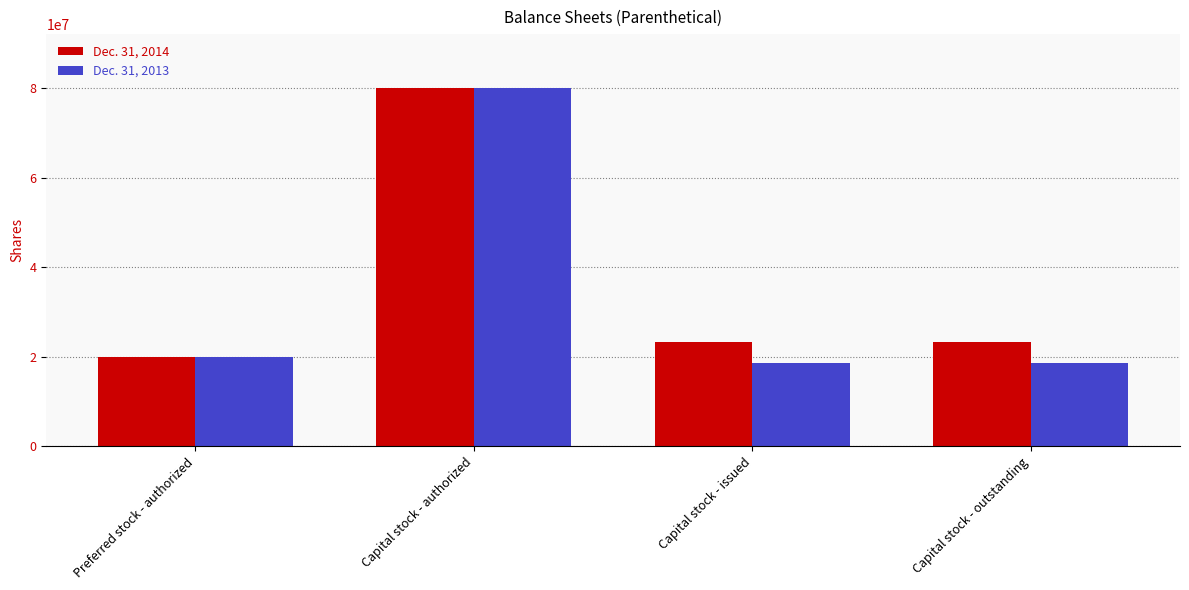

Rank the series by their average value, from highest to lowest.

Dec. 31, 2014, Dec. 31, 2013